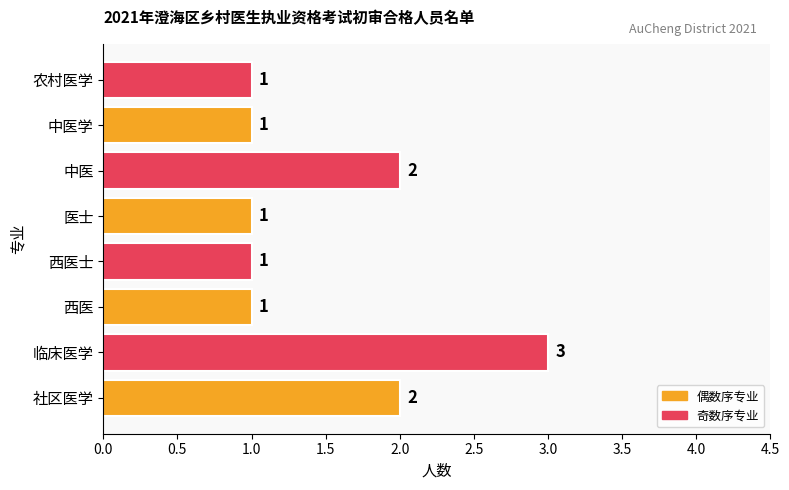

Does the chart contain stacked bars?

No